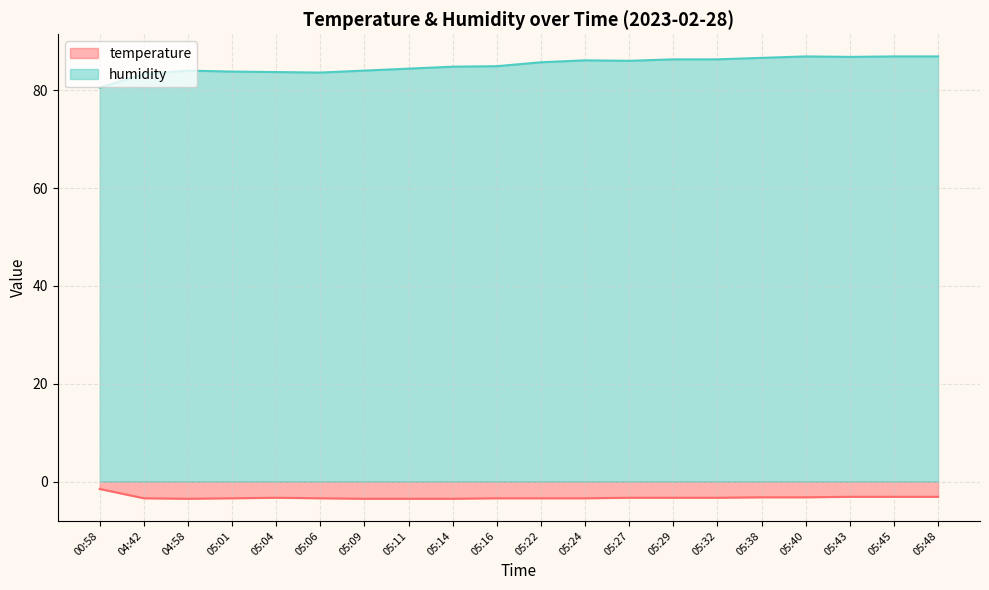

Where is the first local maximum for temperature?

05:04